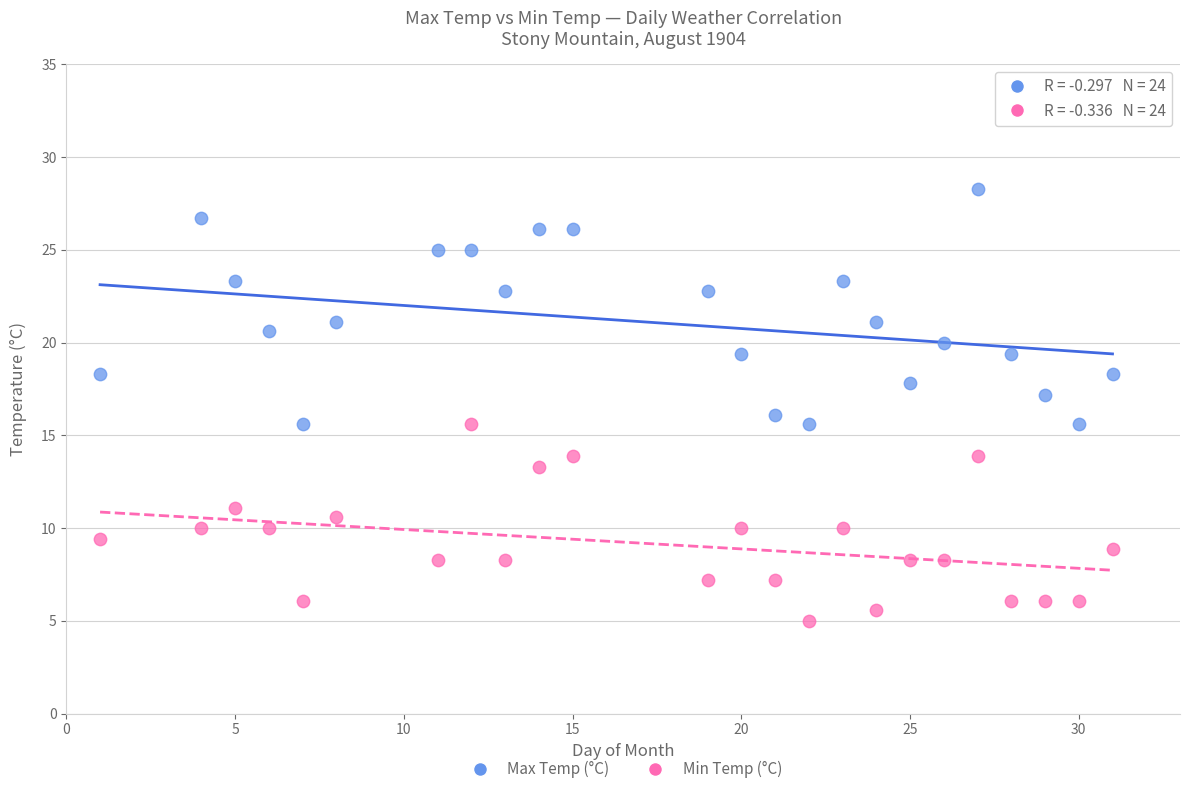

Which series reaches the maximum Y coordinate?

Max Temp (°C)